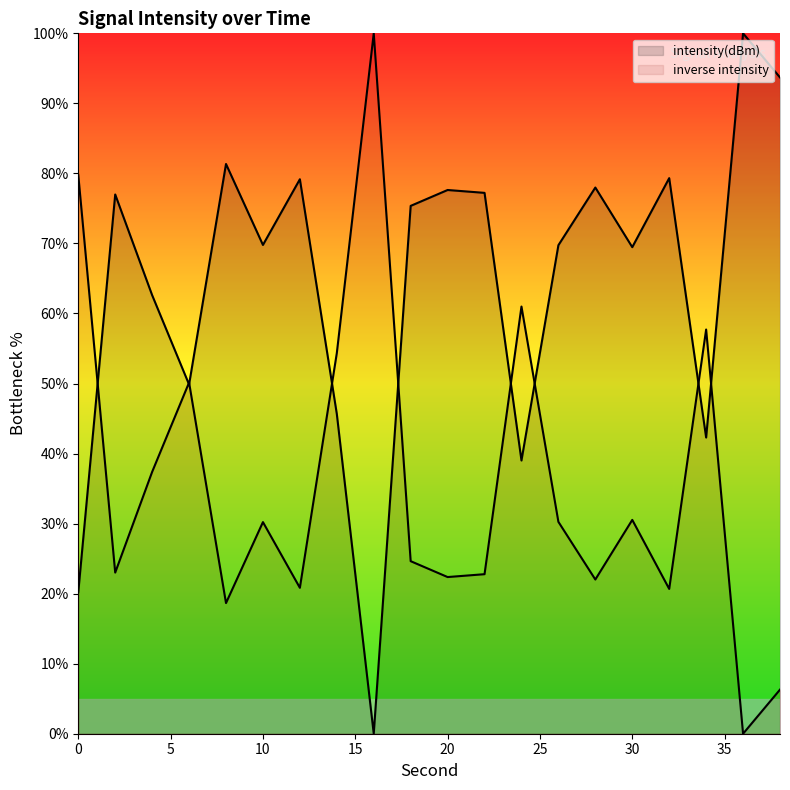

Approximately how many times larger is the value at 32 compared to 6?

1.6